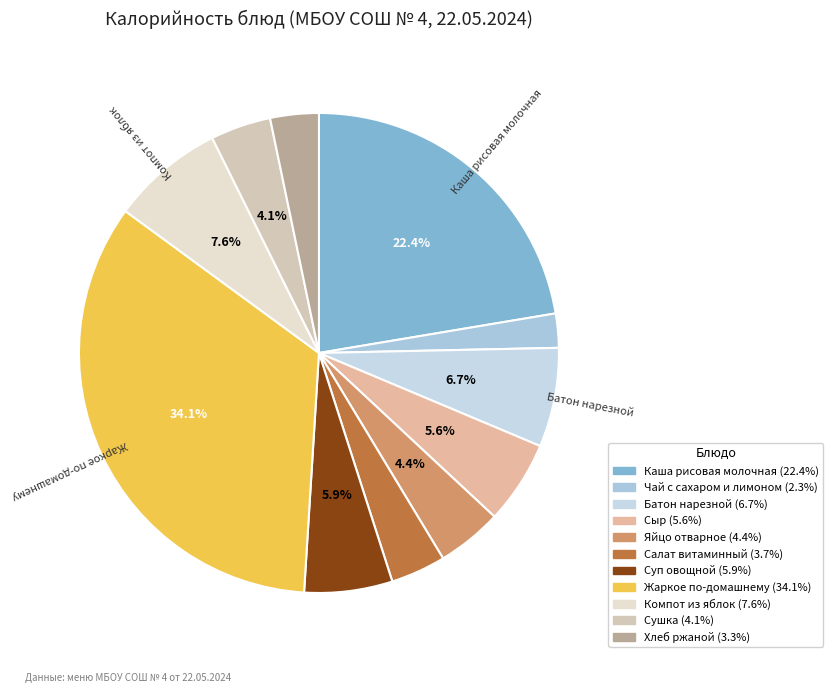

Which has a higher value, Сушка or Хлеб ржаной?

Сушка